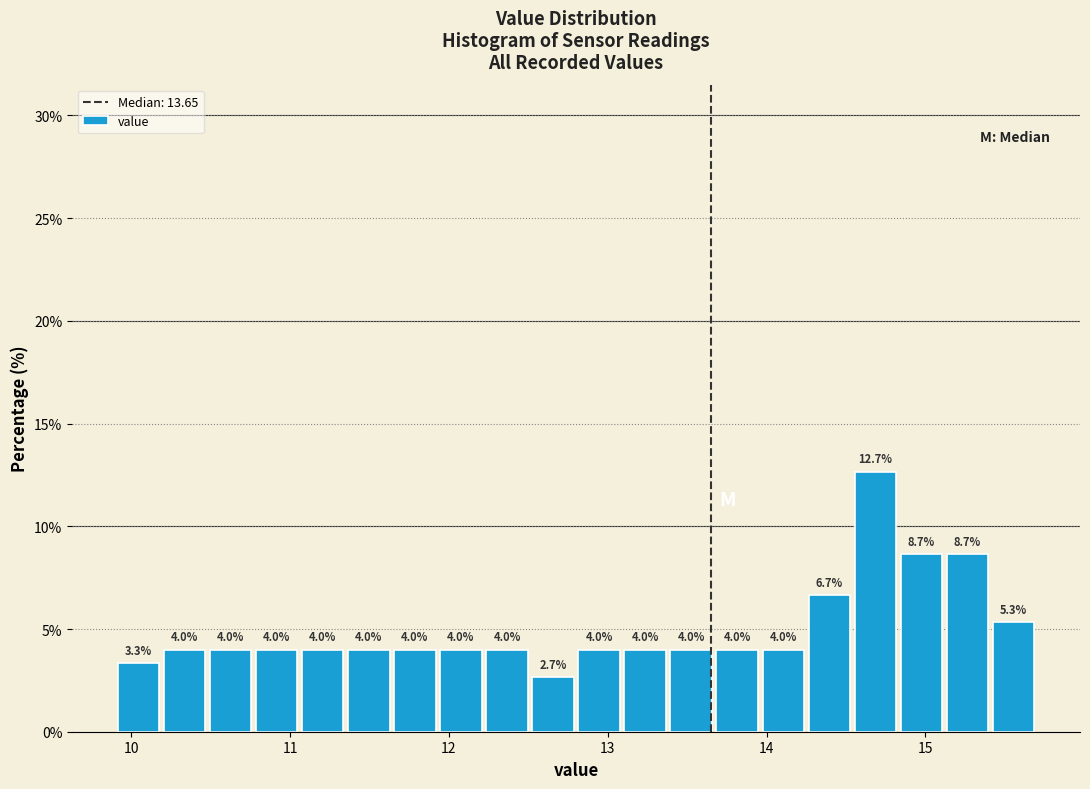

Around what value on the x-axis is the tallest bar? Give the approximate position of its centre, as read against the axis.

14.7